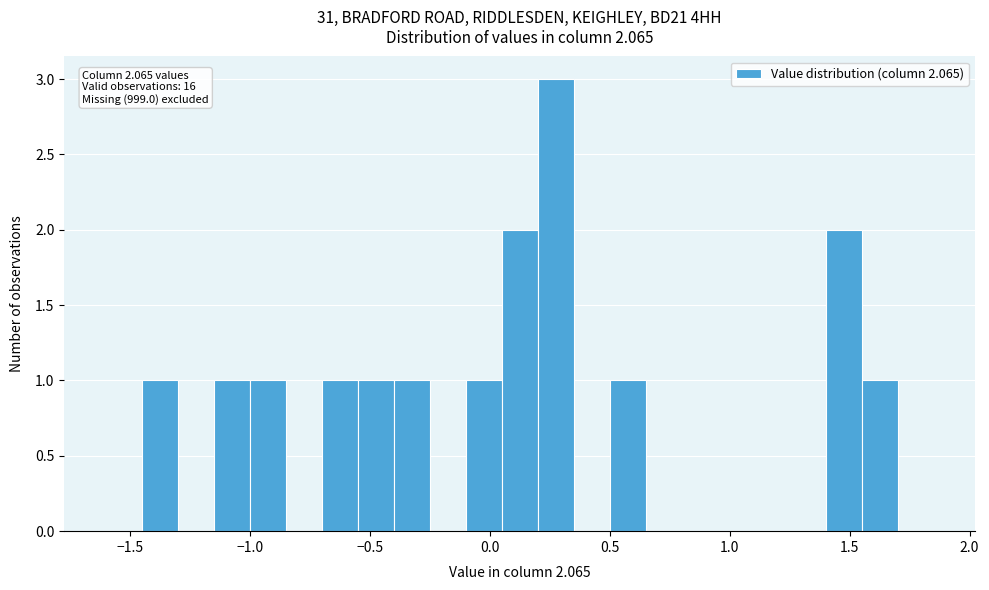

Around what value on the x-axis is the tallest bar? Give the approximate position of its centre, as read against the axis.

0.30